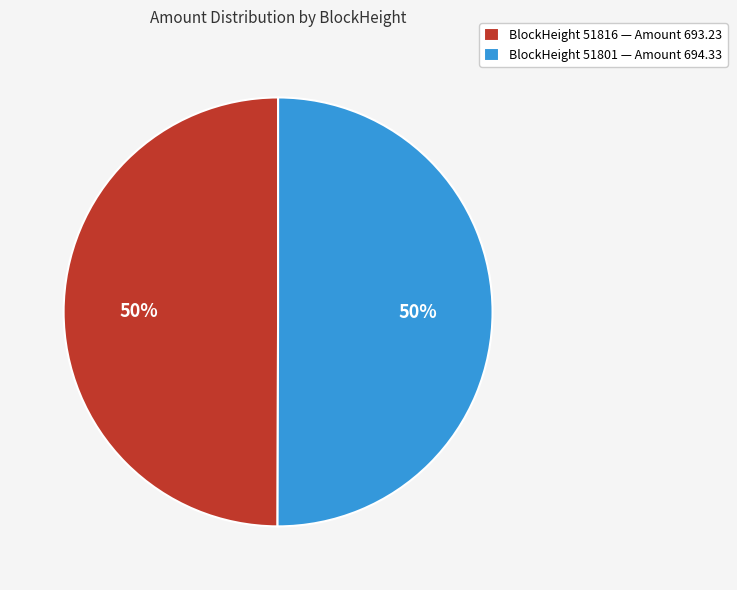

Is the sum of BlockHeight 51816 — Amount 693.23 and BlockHeight 51801 — Amount 694.33 greater than half?

Yes